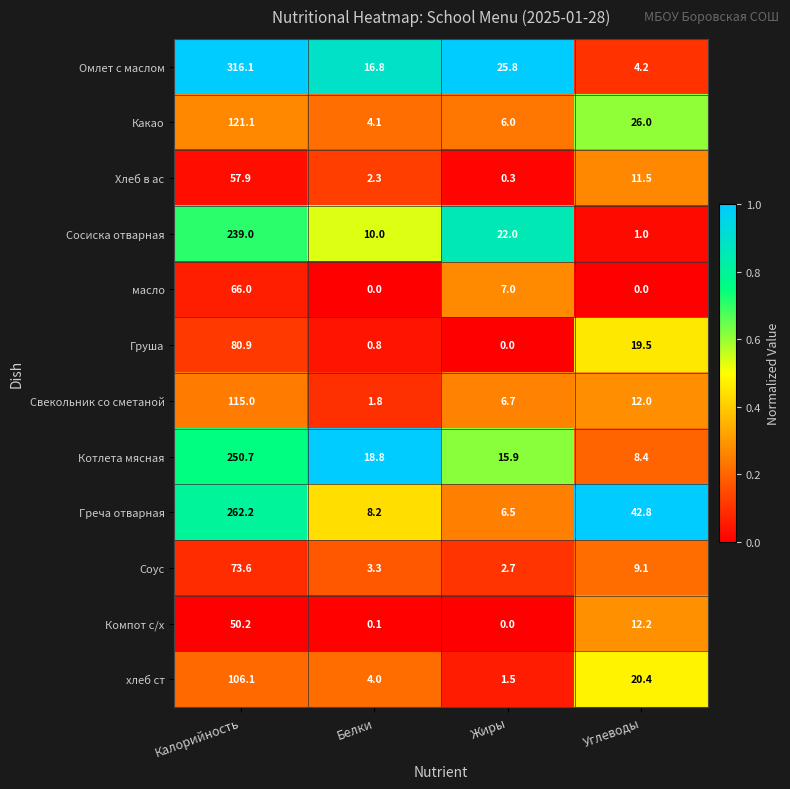

Which series changed the most between Жиры and Углеводы?

Греча отварная